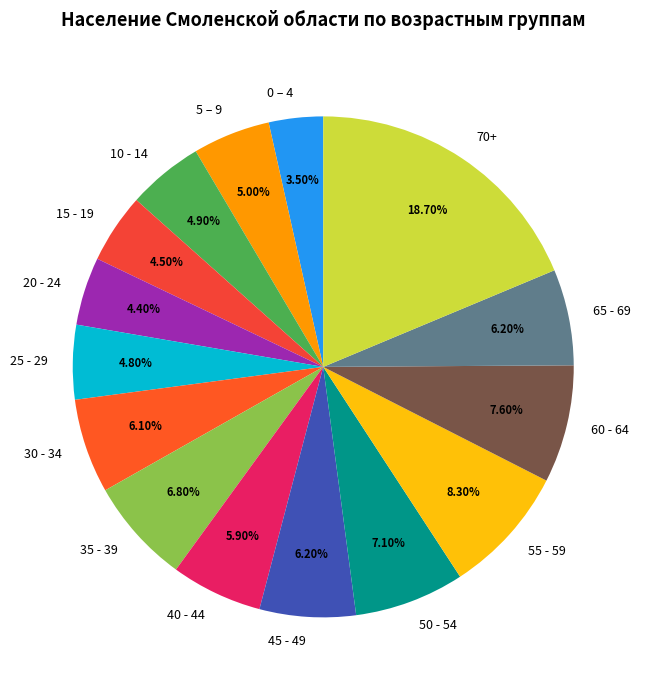

Combined, do 50 - 54 and 20 - 24 account for over 50%?

No